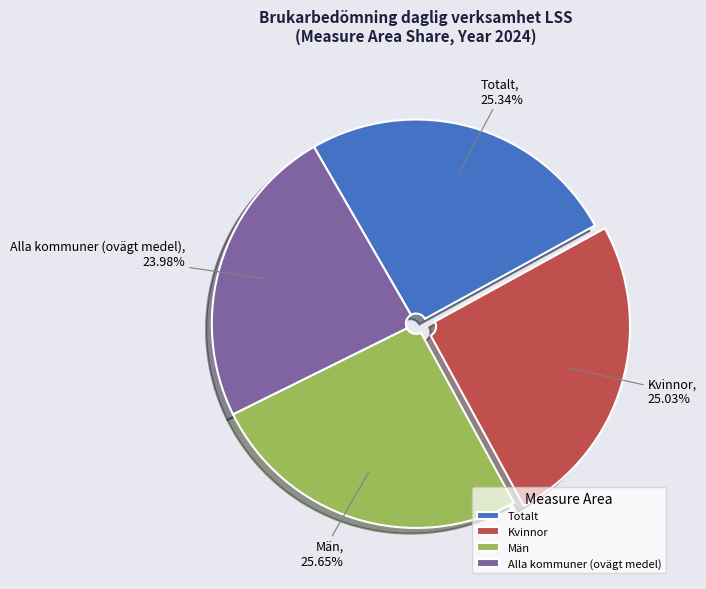

Which slice is the smallest?

Alla kommuner (ovägt medel)